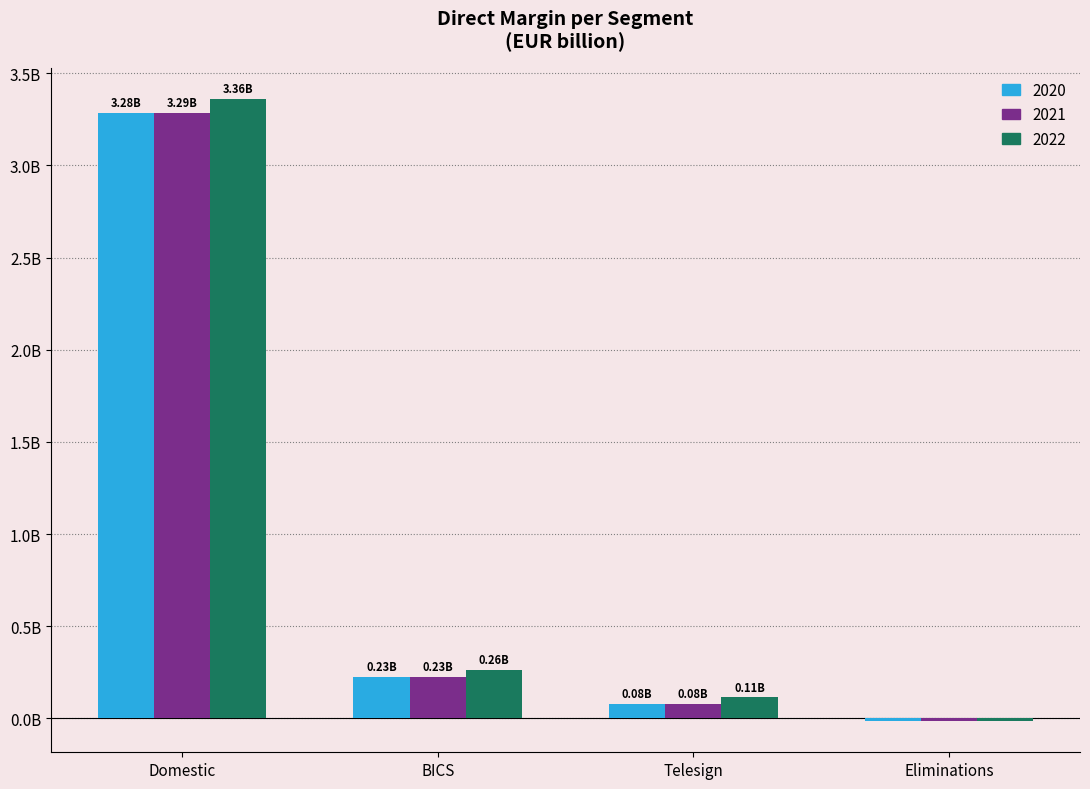

Is the value of 2020 at Telesign greater than the value of 2021 at Domestic?

No